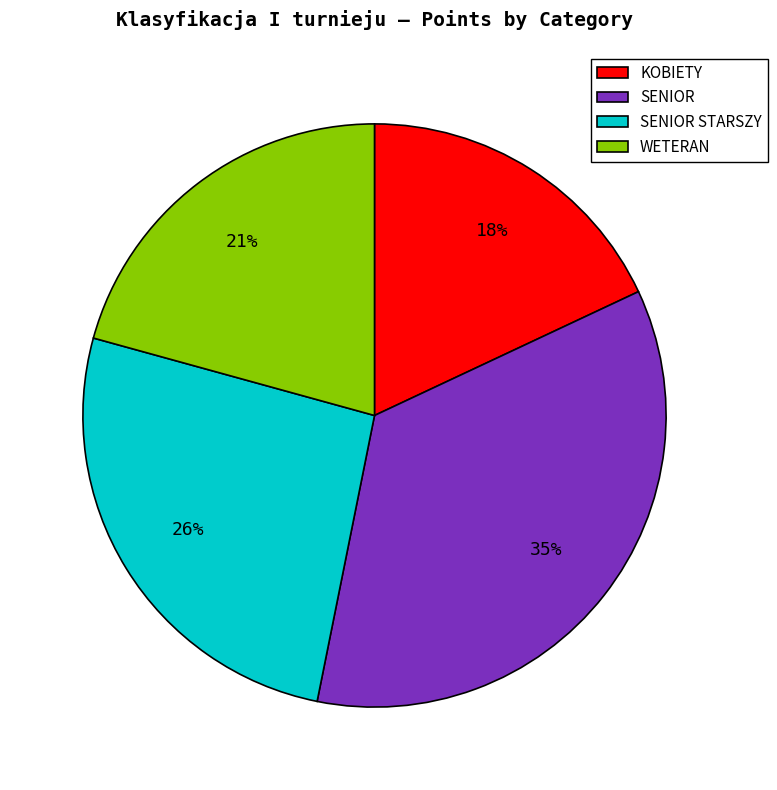

Between WETERAN and KOBIETY, which is larger?

WETERAN